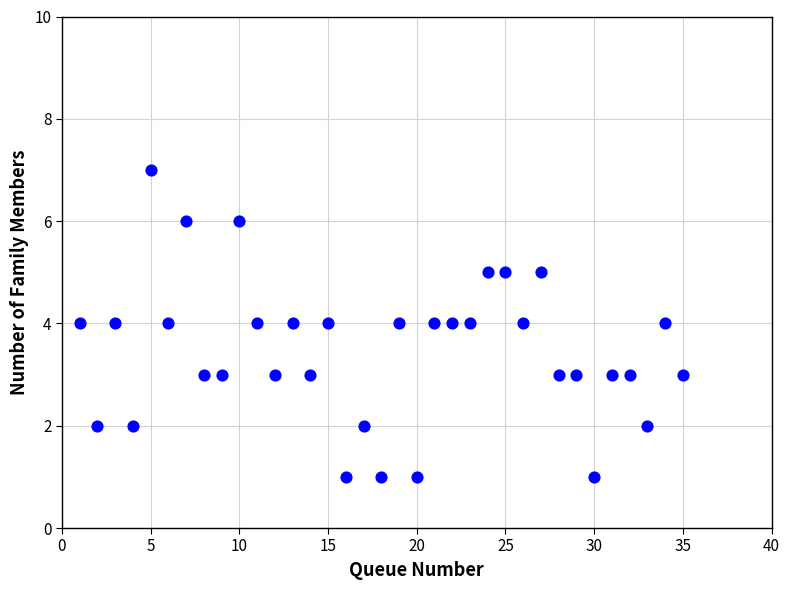

What is the range of X values (max minus min)?

34